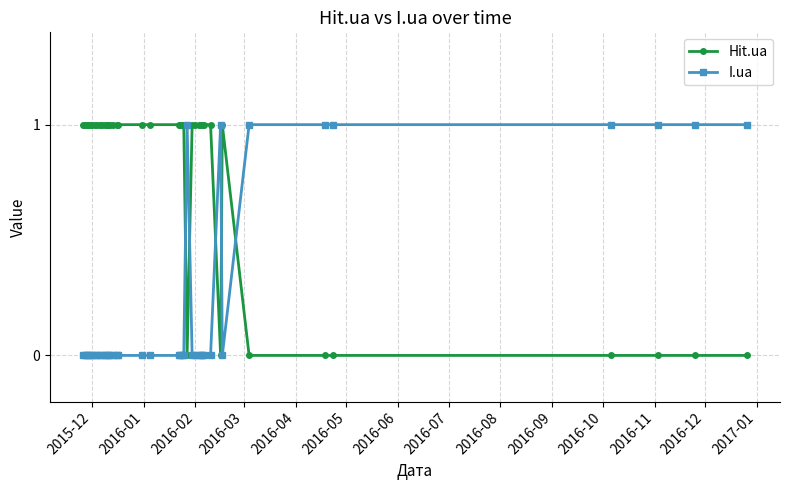

What are all the series names shown in the legend?

Hit.ua, I.ua